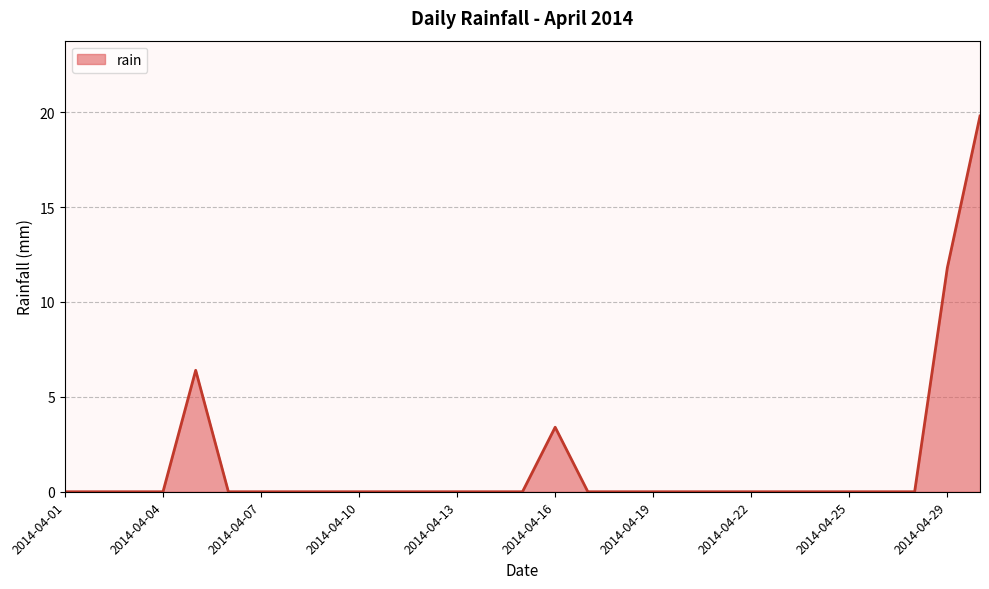

Count the number of data series in this chart.

1